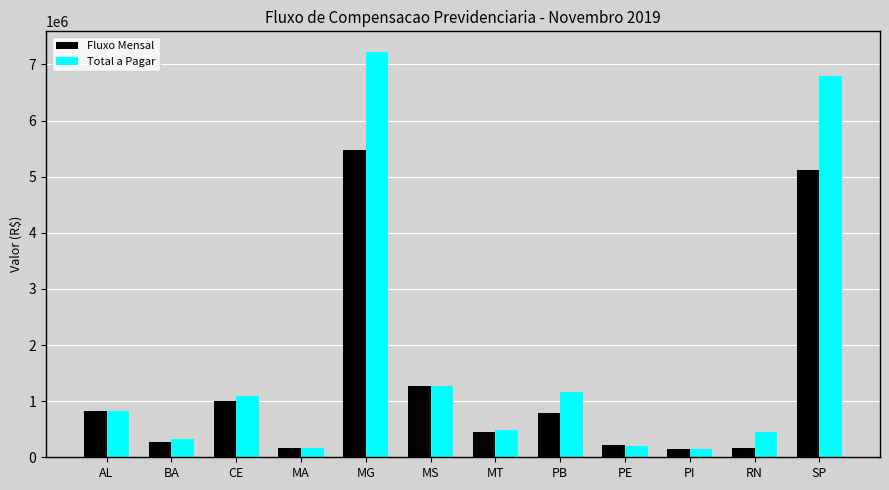

Which series has the largest total across all categories?

Total a Pagar